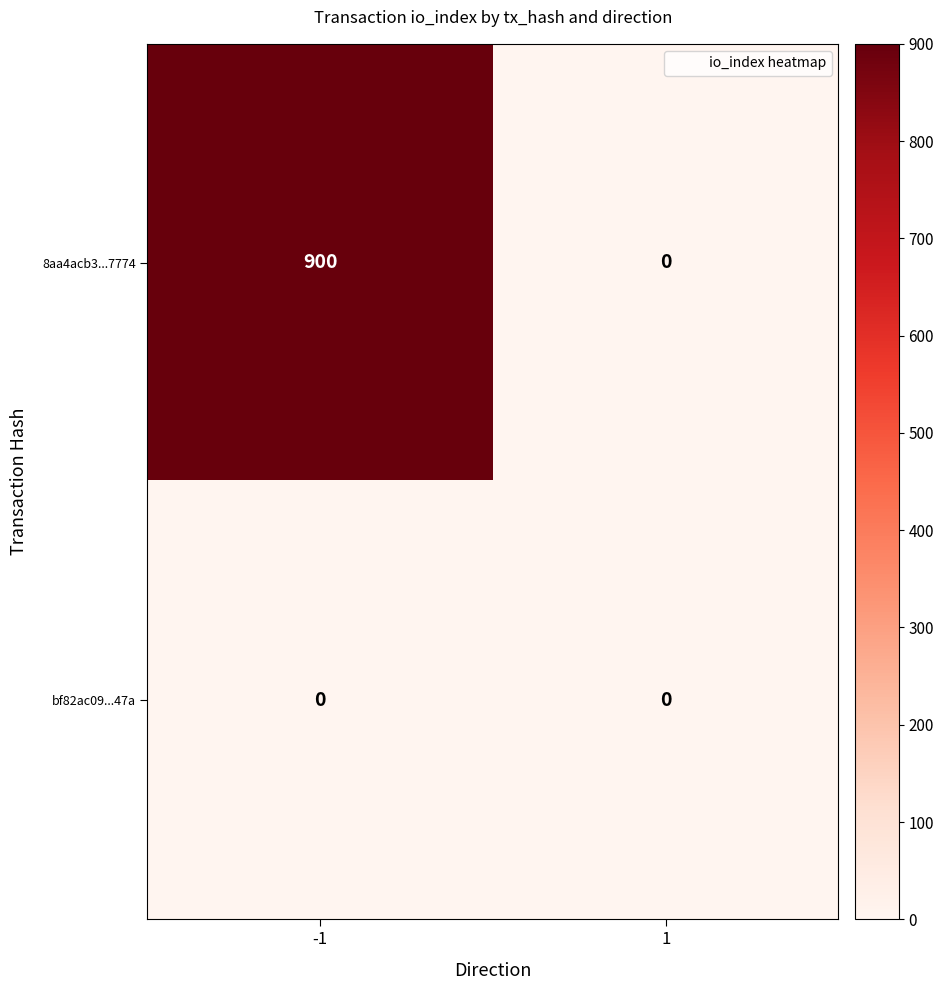

Is it true that bf82ac09...47a equals 0 at 1?

True